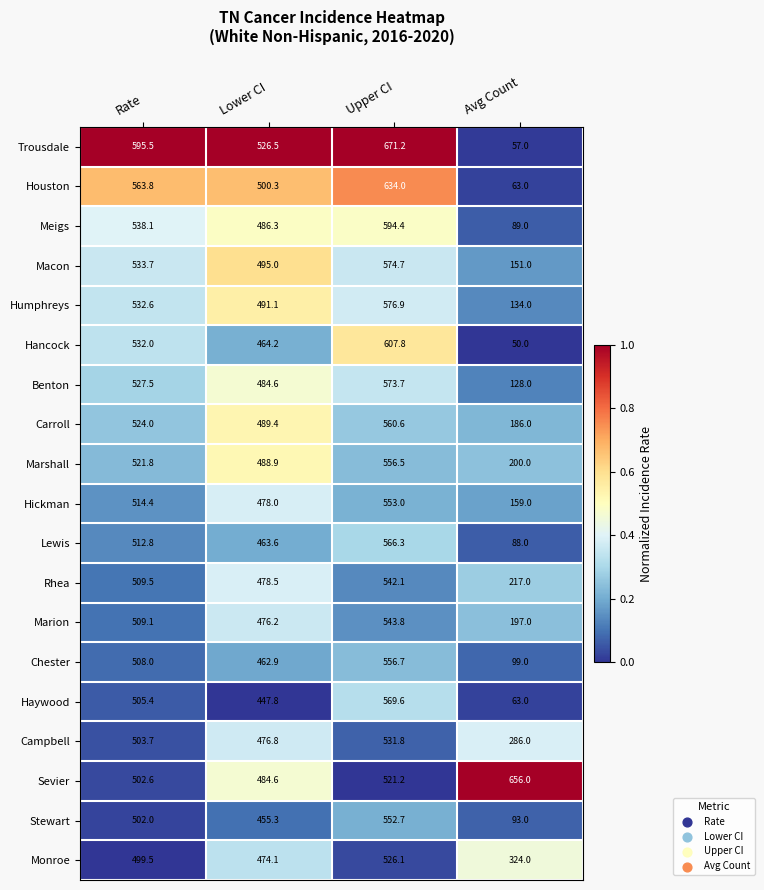

At Upper CI, list the series in order from largest to smallest.

Trousdale, Houston, Hancock, Meigs, Humphreys, Macon, Benton, Haywood, Lewis, Carroll, Chester, Marshall, Hickman, Stewart, Marion, Rhea, Campbell, Monroe, Sevier